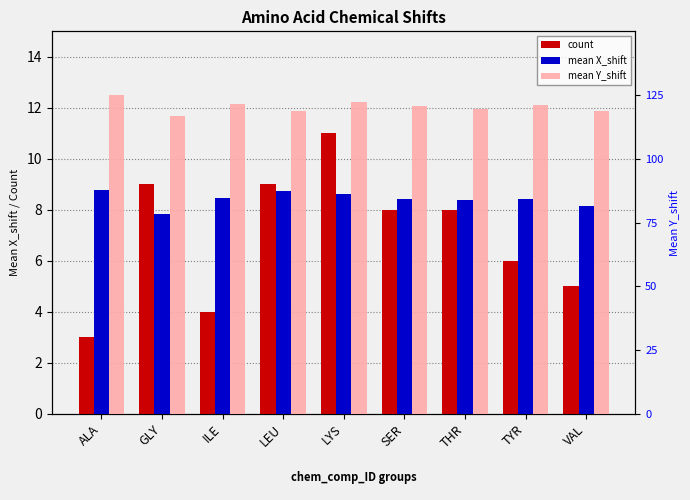

What is the maximum value shown in the chart?

125.0